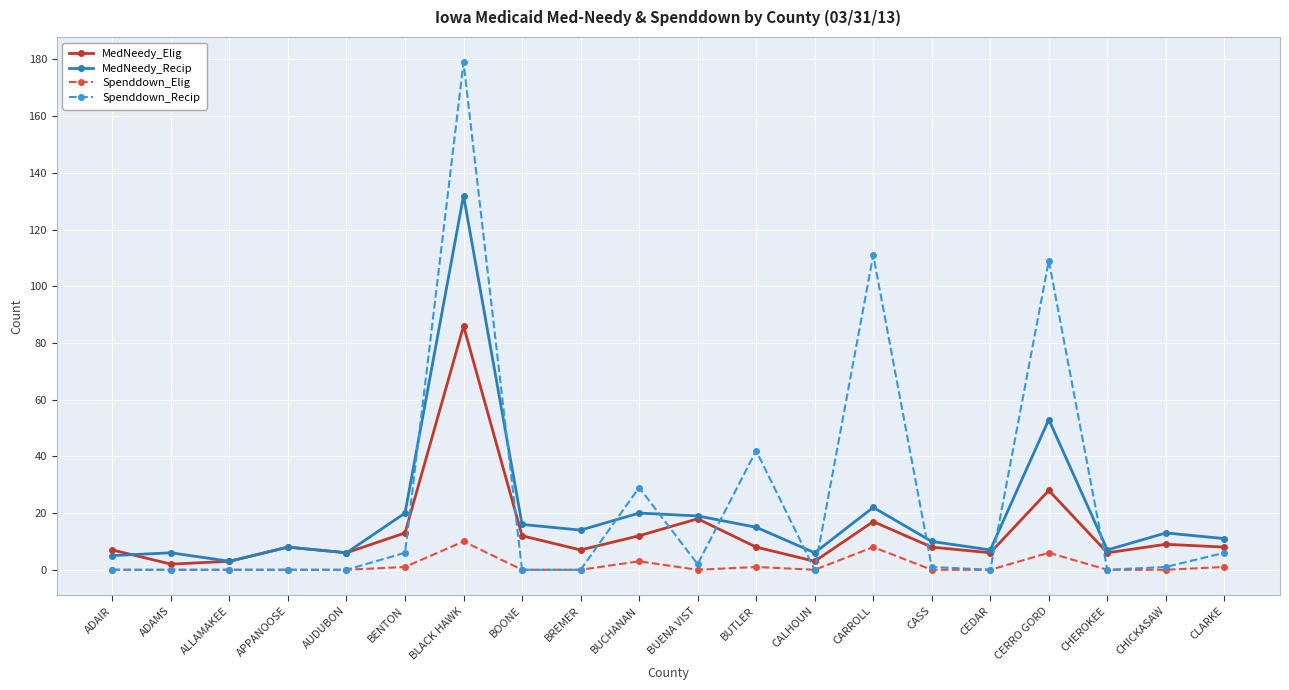

Is this an area chart (filled region under the line)?

No